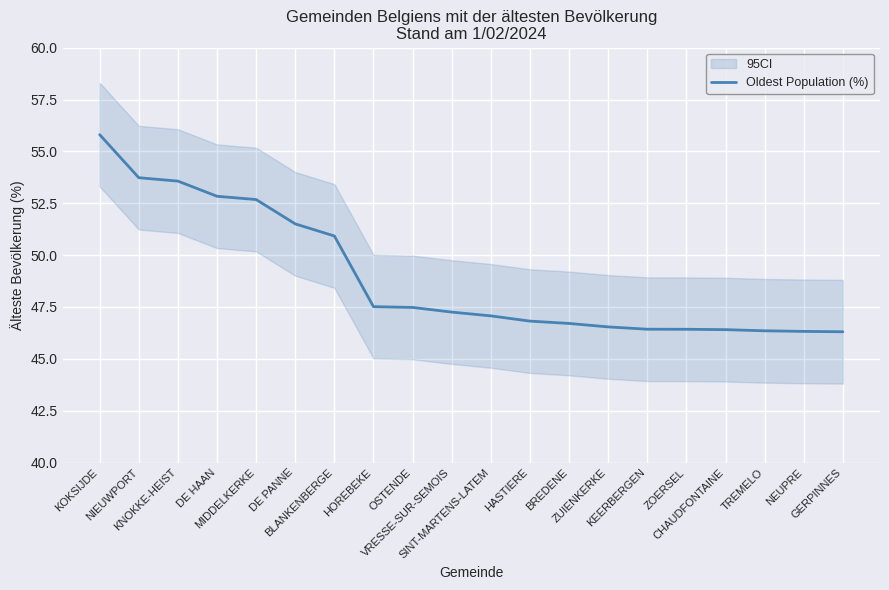

Read the value at ZOERSEL.

46.4